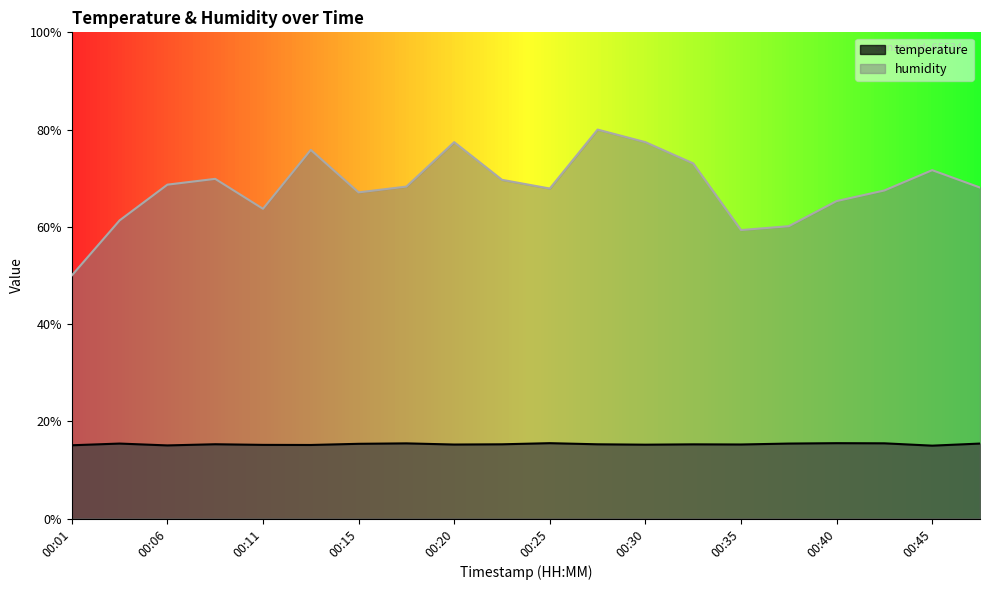

List the labels in order of temperature value, smallest first.

00:45, 00:06, 00:01, 00:13, 00:11, 00:30, 00:20, 00:35, 00:32, 00:23, 00:28, 00:08, 00:15, 00:03, 00:37, 00:48, 00:18, 00:42, 00:25, 00:40